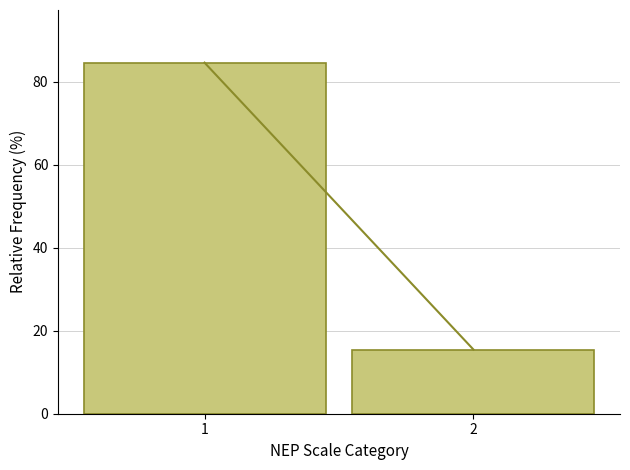

Reading right to left, extract all data points from this chart.

15.5	84.5